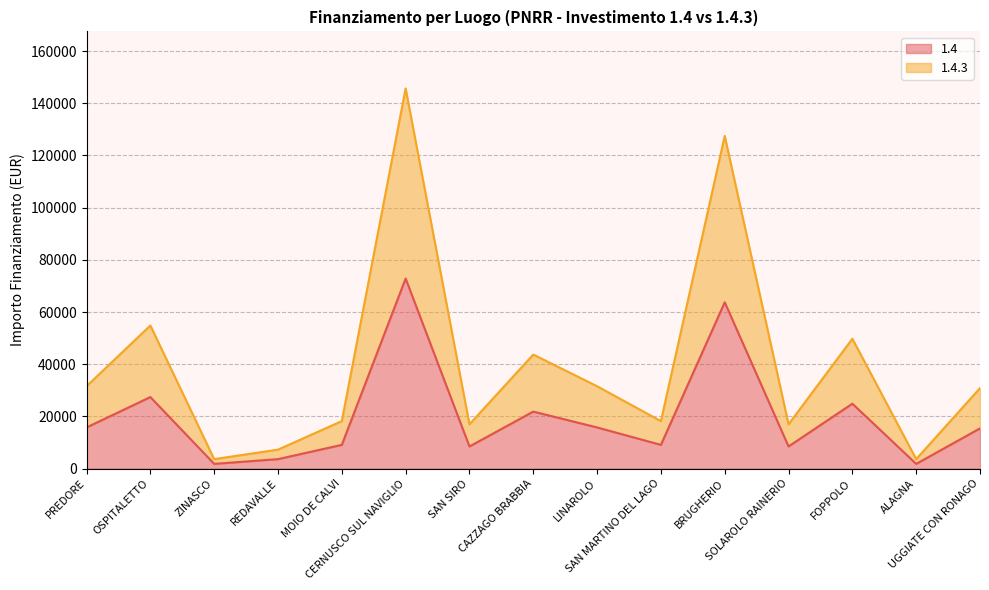

How many data points in 1.4 are above 15426?

7